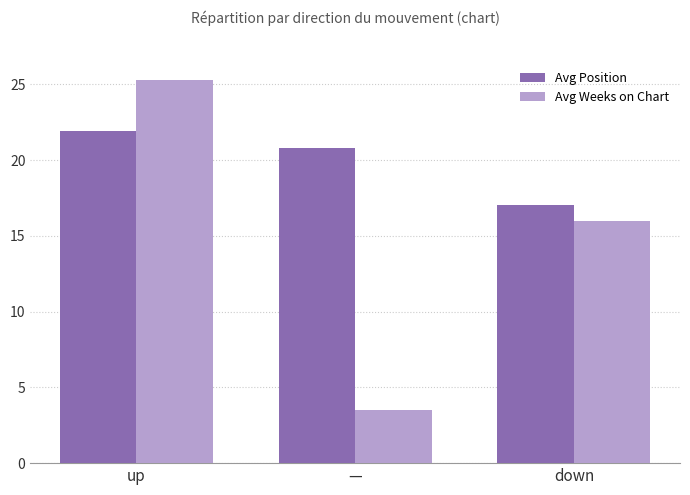

Rank the series at up from highest to lowest value.

Avg Weeks on Chart, Avg Position